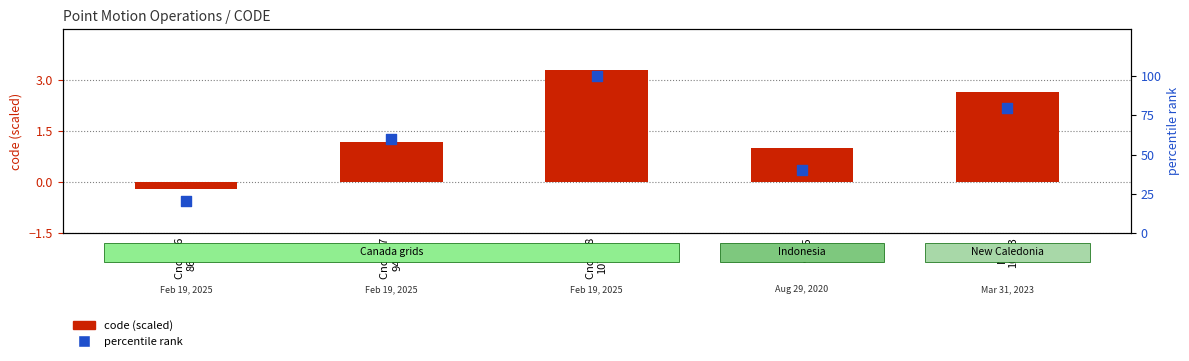

Which series reaches the minimum Y coordinate?

code (scaled)